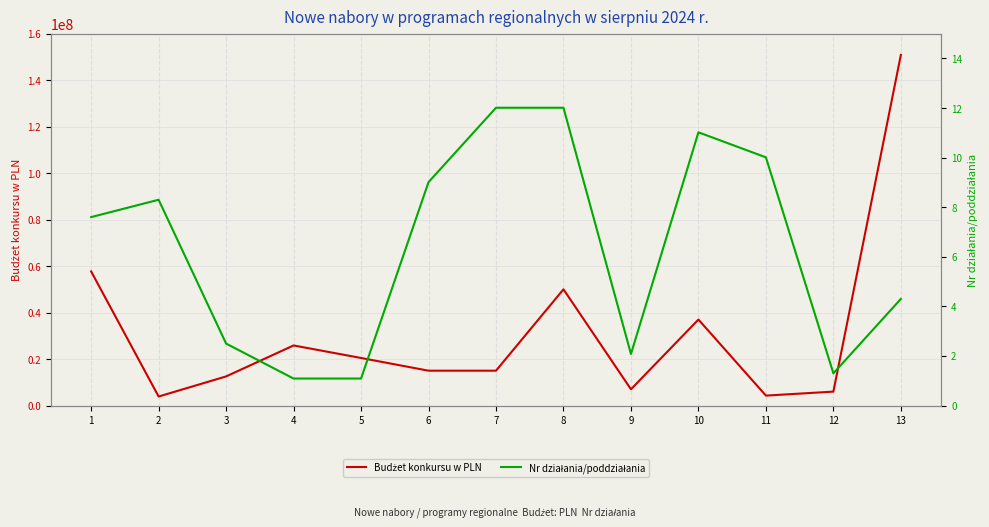

What is the sum of the Nr działania/poddziałania values at 1 and 9?

9.7